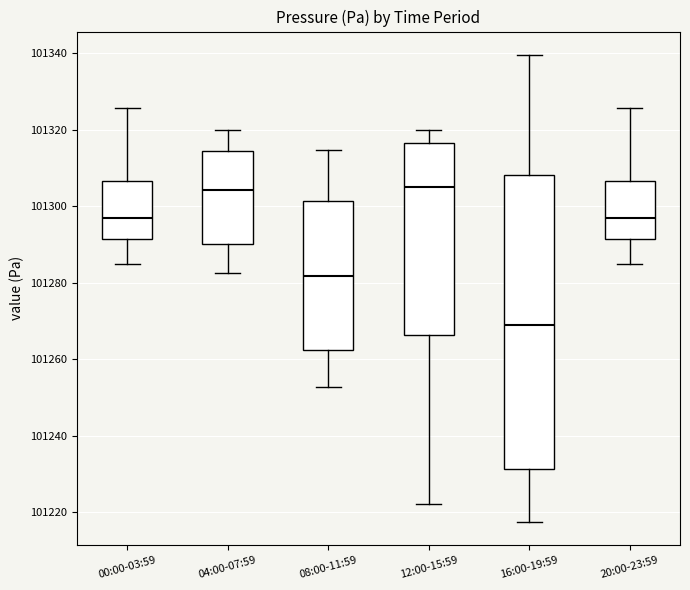

Reading left to right, transcribe this box plot: for each box, give where its median line is, the range the box spans, and where its two whiskers end, as read against the y-axis. The values are not printed on the chart, so give them approximately, as read against the axis.

00:00-03:59: median 101296, box 101292 to 101306, whiskers 101284 to 101326
04:00-07:59: median 101304, box 101290 to 101314, whiskers 101282 to 101320
08:00-11:59: median 101282, box 101262 to 101302, whiskers 101252 to 101314
12:00-15:59: median 101304, box 101266 to 101316, whiskers 101222 to 101320
16:00-19:59: median 101270, box 101232 to 101308, whiskers 101218 to 101340
20:00-23:59: median 101296, box 101292 to 101306, whiskers 101284 to 101326